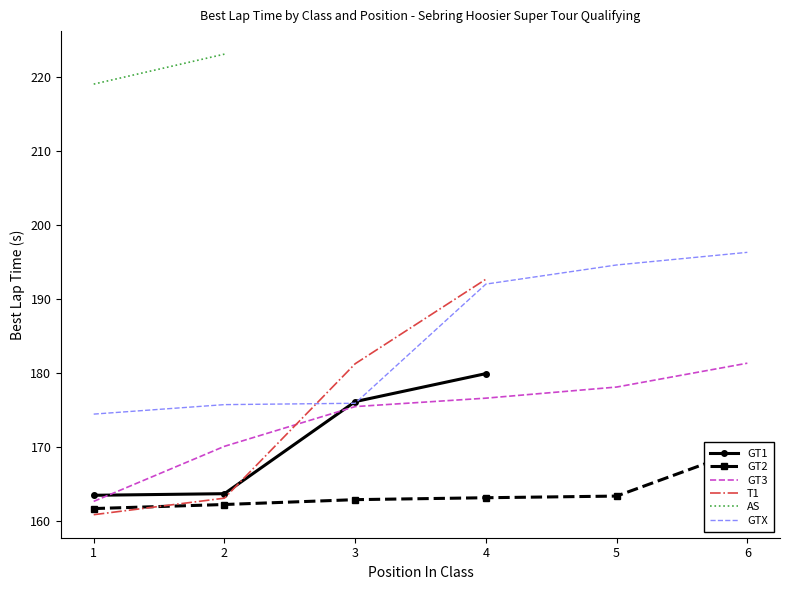

Read the GT3 value at 2.

170.0